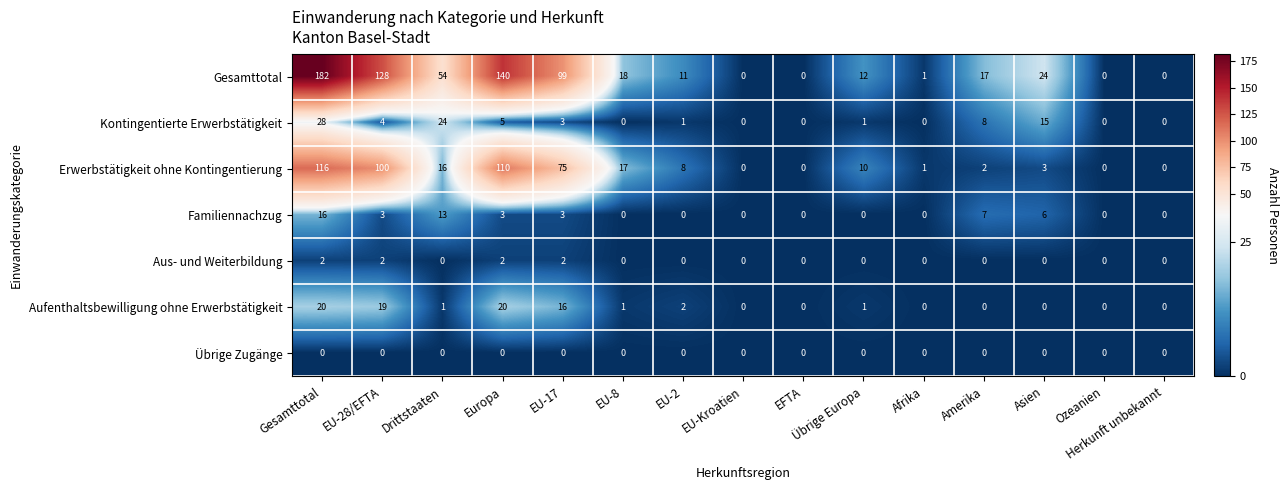

List the series in order of their peak value, lowest first.

Übrige Zugänge, Aus- und Weiterbildung, Familiennachzug, Aufenthaltsbewilligung ohne Erwerbstätigkeit, Kontingentierte Erwerbstätigkeit, Erwerbstätigkeit ohne Kontingentierung, Gesamttotal